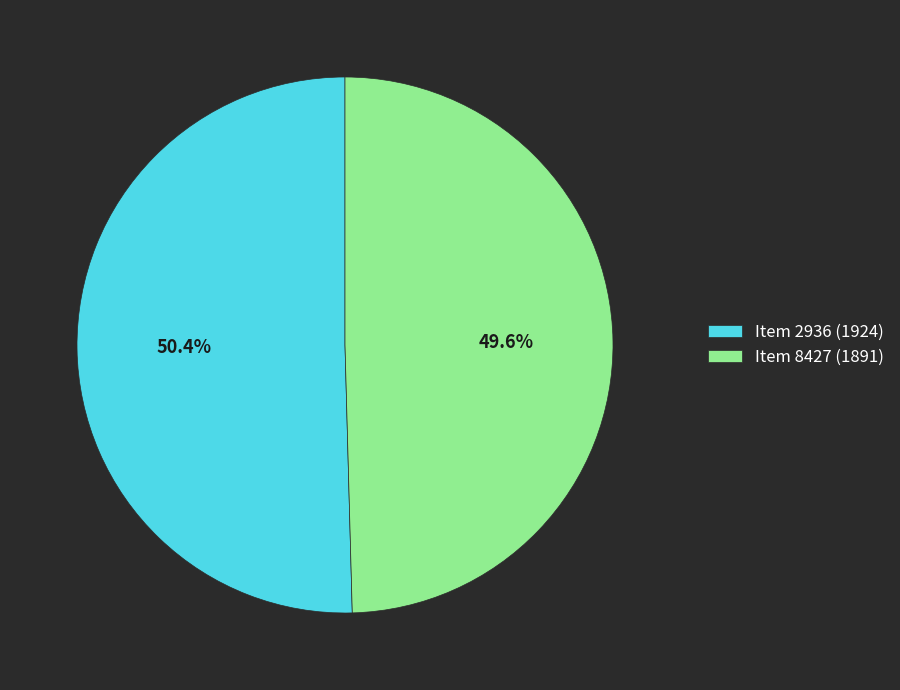

Count the number of slices in the pie.

2